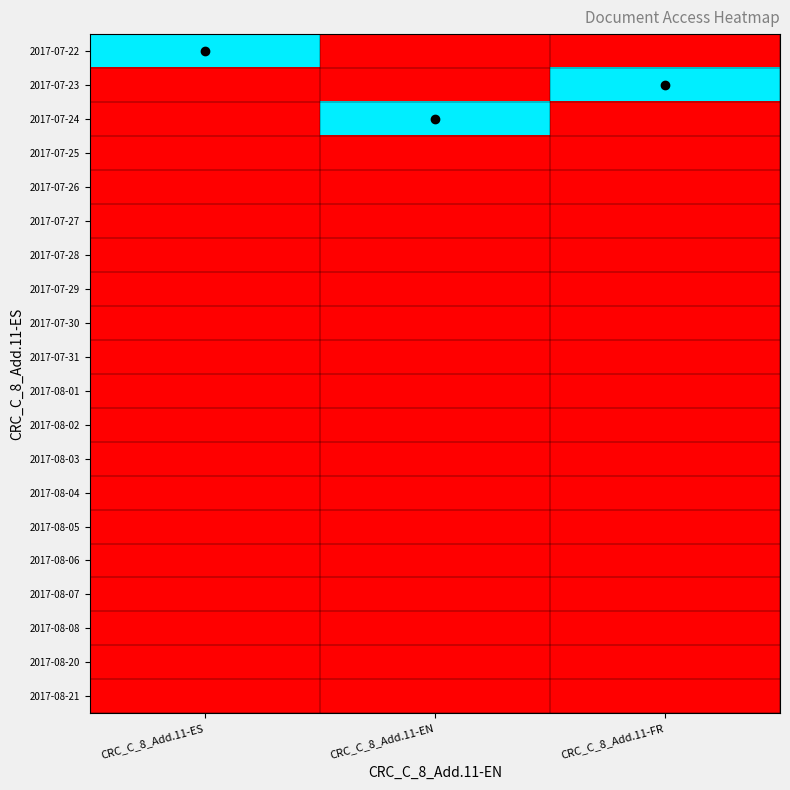

Rank the series at CRC_C_8_Add.11-ES from lowest to highest value.

2017-07-23, 2017-07-24, 2017-07-25, 2017-07-26, 2017-07-27, 2017-07-28, 2017-07-29, 2017-07-30, 2017-07-31, 2017-08-01, 2017-08-02, 2017-08-03, 2017-08-04, 2017-08-05, 2017-08-06, 2017-08-07, 2017-08-08, 2017-08-20, 2017-08-21, 2017-07-22